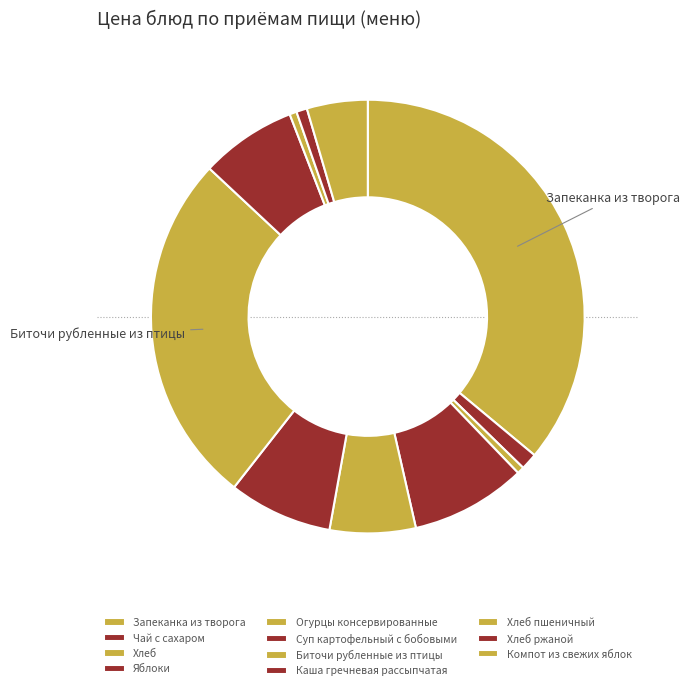

To the nearest percent, what percentage of the pie is Чай с сахаром?

1%